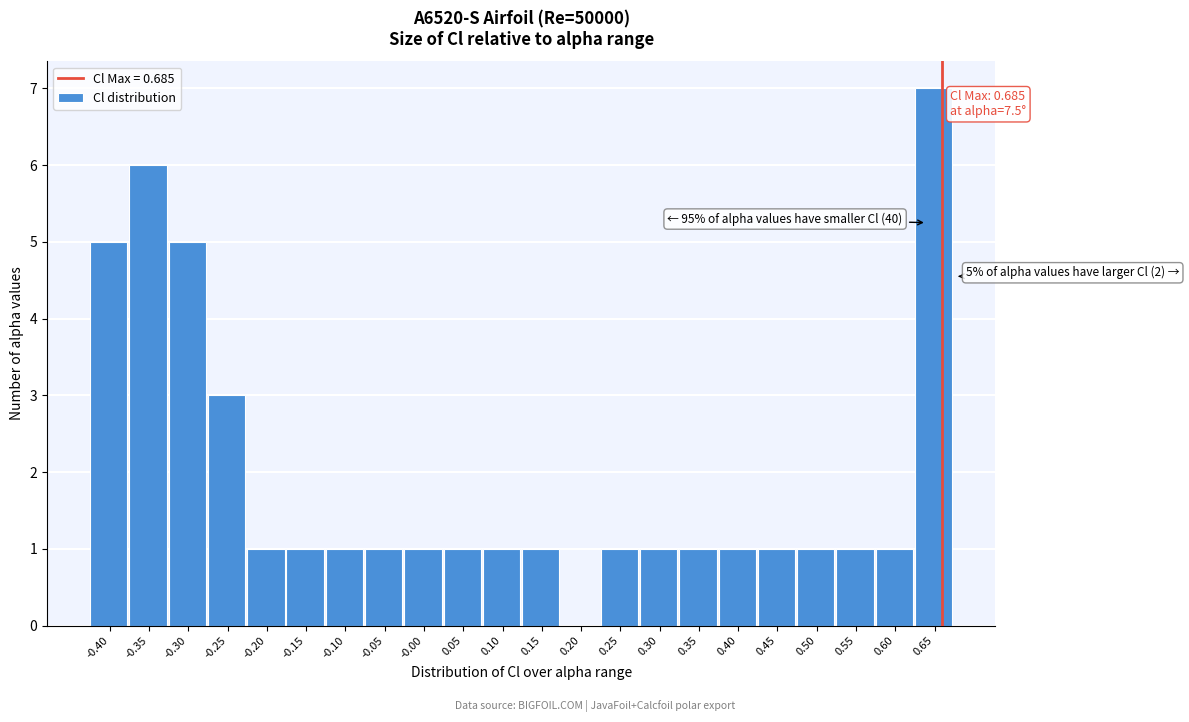

Reading right to left, list all the values displayed in this chart.

0.65=7	0.60=1	0.55=1	0.50=1	0.45=1	0.40=1	0.35=1	0.30=1	0.25=1	0.20=0	0.15=1	0.10=1	0.05=1	-0.00=1	-0.05=1	-0.10=1	-0.15=1	-0.20=1	-0.25=3	-0.30=5	-0.35=6	-0.40=5